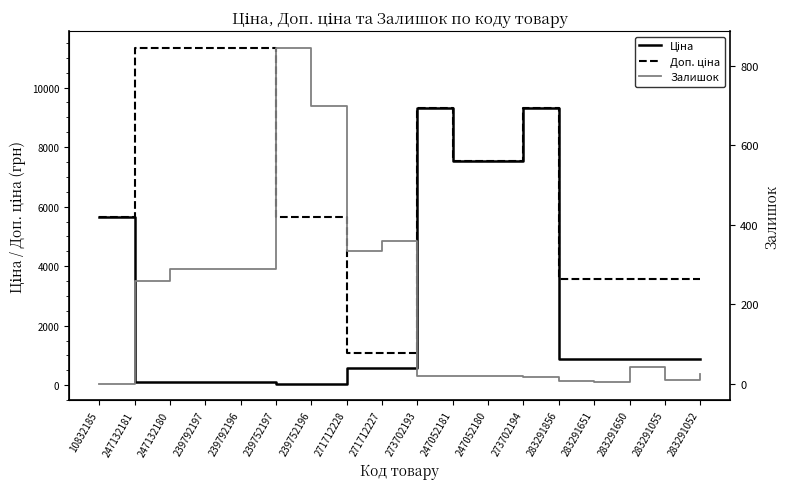

The Залишок series shows 290.0 at 239792196. True or false?

True